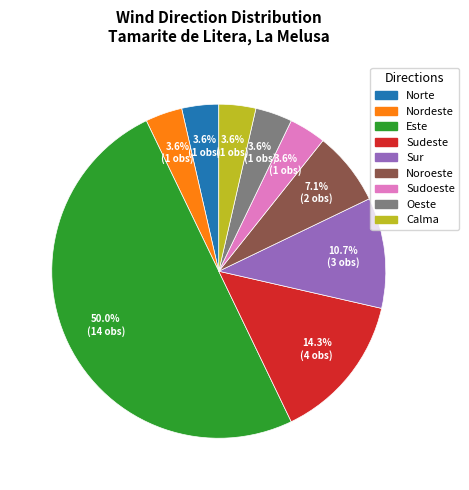

Count the number of slices in the pie.

9